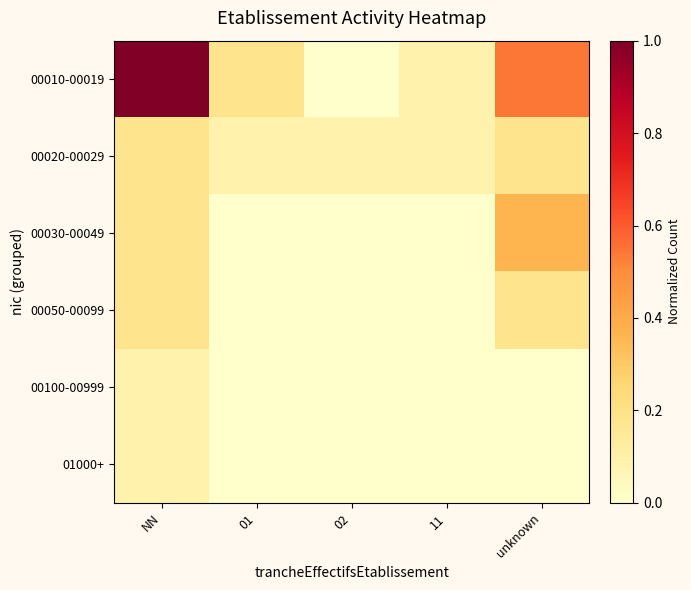

At NN, list the series in order from smallest to largest.

00100-00999, 01000+, 00020-00029, 00030-00049, 00050-00099, 00010-00019